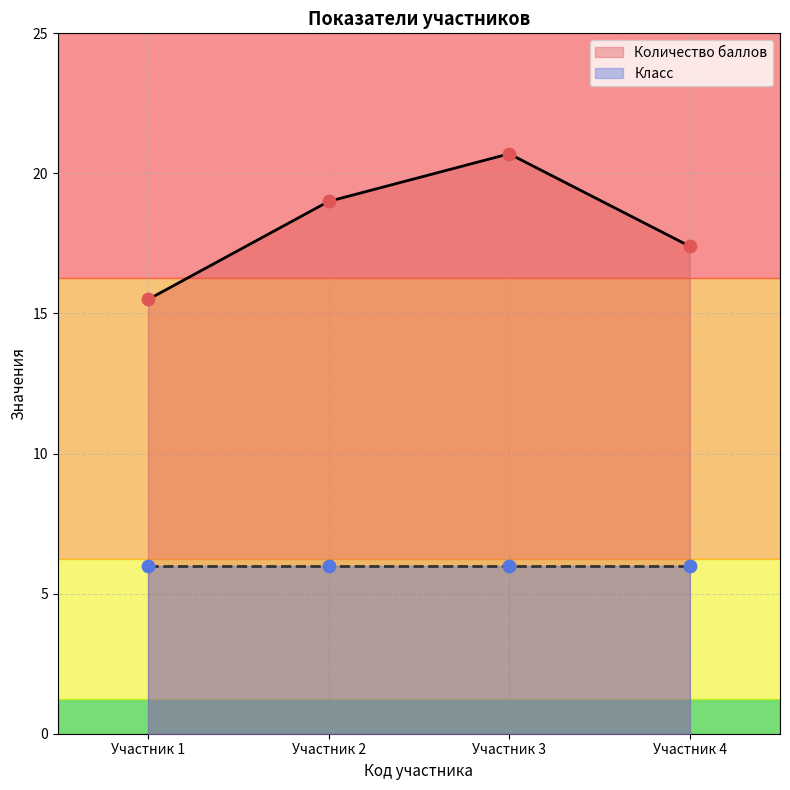

Where is the first local maximum for Количество баллов?

Участник 3